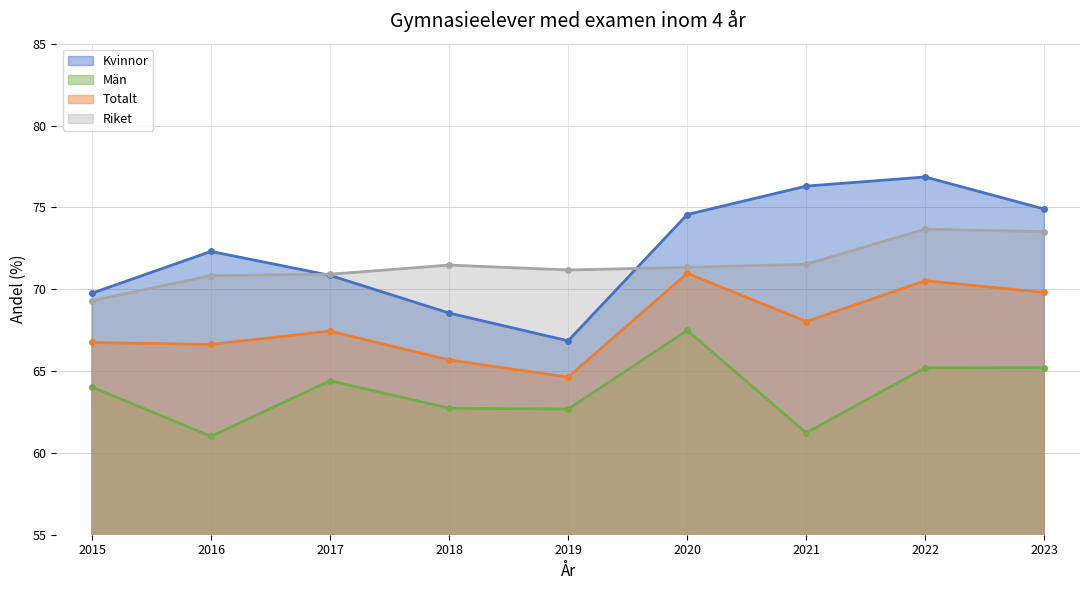

What is the minimum value shown in the chart?

61.0